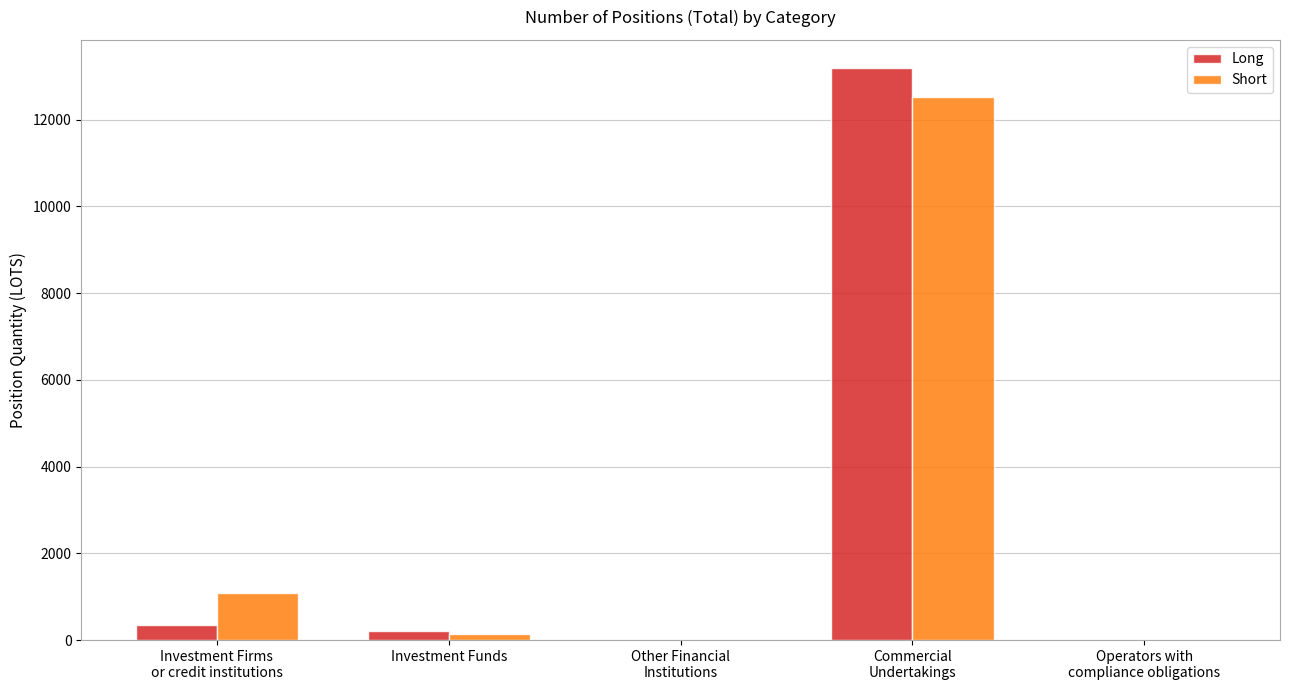

Count the number of data series in this chart.

2